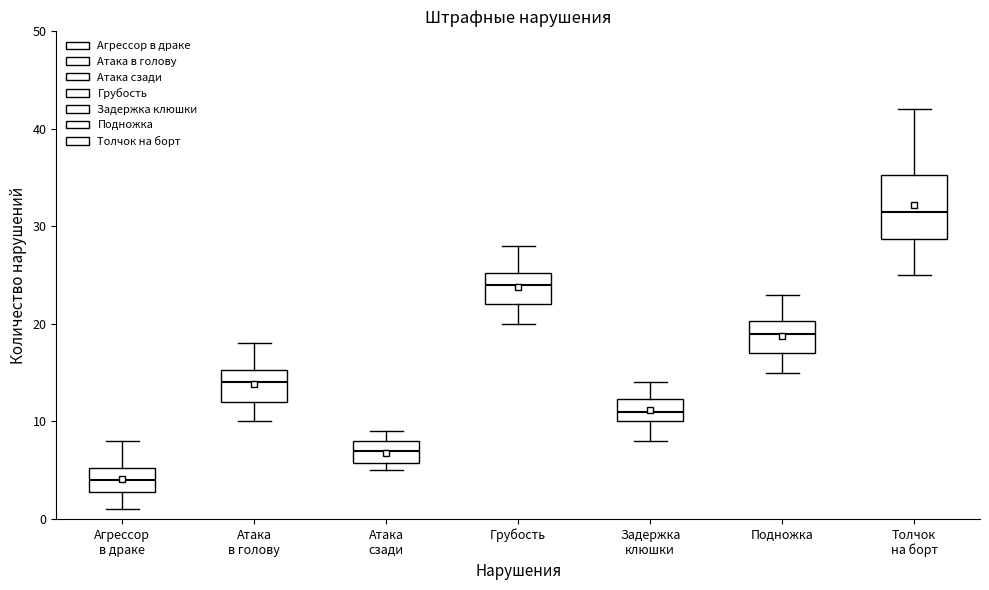

Reading left to right, read every box against the y-axis: the position of its median line, the range the box covers, and the ends of its whiskers. The values are not printed on the chart, so give them approximately, as read against the axis.

Агрессор в драке: median 4, box 3 to 5, whiskers 1 to 8
Атака в голову: median 14, box 12 to 15, whiskers 10 to 18
Атака сзади: median 7, box 6 to 8, whiskers 5 to 9
Грубость: median 24, box 22 to 25, whiskers 20 to 28
Задержка клюшки: median 11, box 10 to 12, whiskers 8 to 14
Подножка: median 19, box 17 to 20, whiskers 15 to 23
Толчок на борт: median 32, box 29 to 35, whiskers 25 to 42